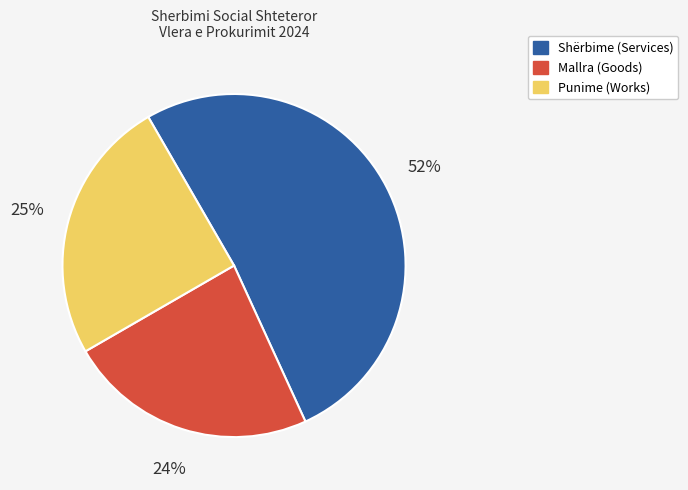

Count the number of slices in the pie.

3